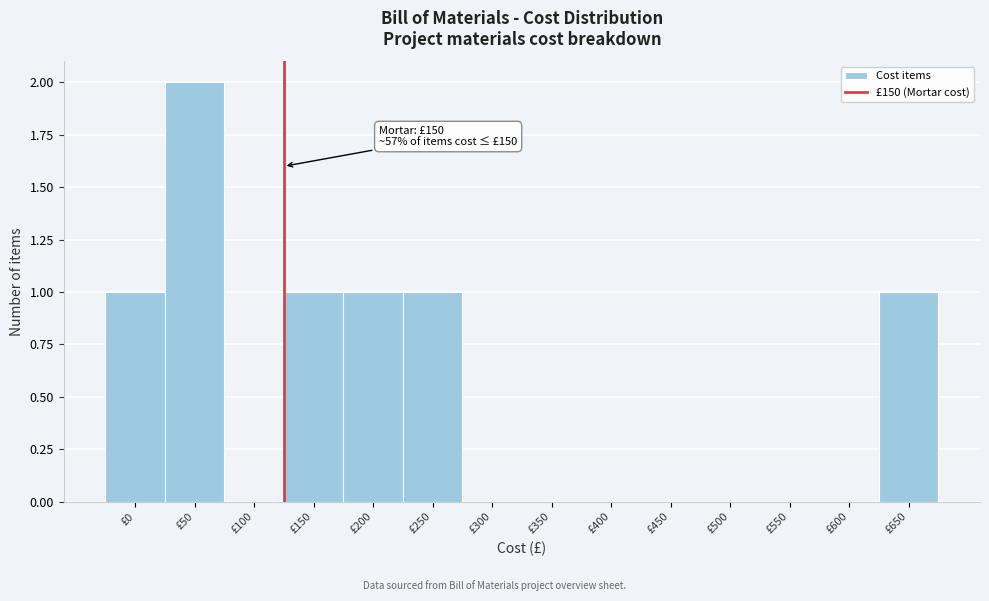

Reading right to left, extract all data points from this chart.

£650=1	£600=0	£550=0	£500=0	£450=0	£400=0	£350=0	£300=0	£250=1	£200=1	£150=1	£100=0	£50=2	£0=1